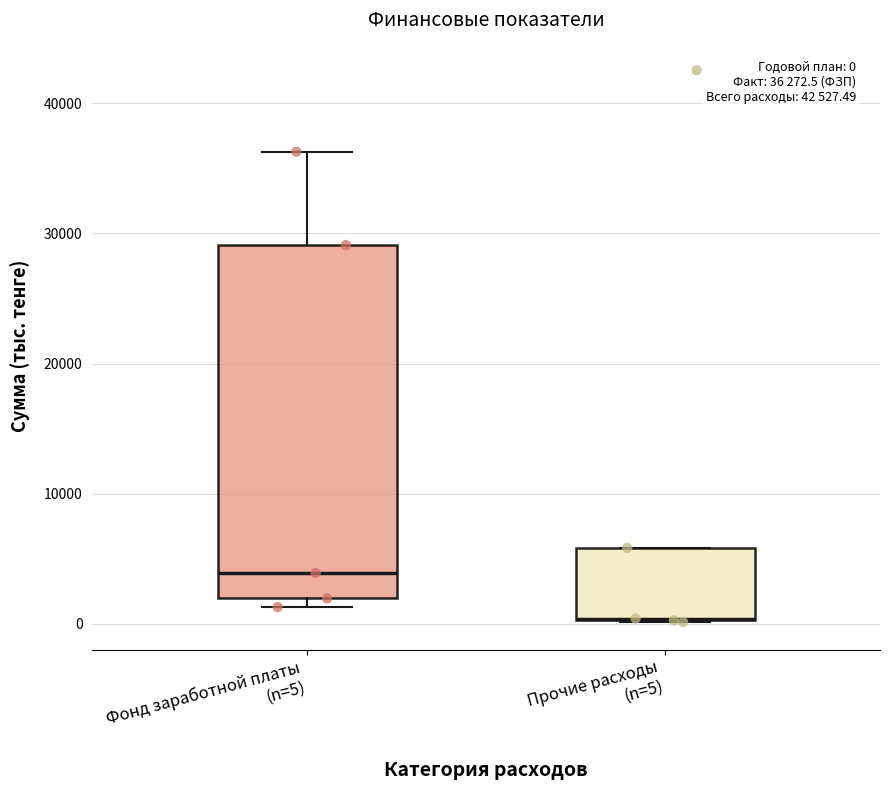

Comparing the boxes themselves (not the whiskers), which one is the tallest?

Фонд заработной платы (n=5)